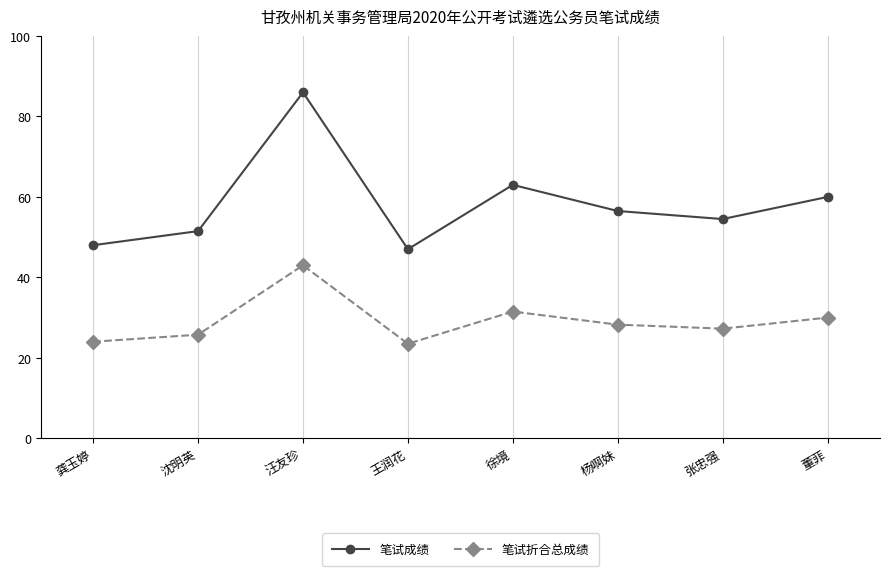

Between 龚玉婷 and 杨啊妹, which series saw the biggest shift?

笔试成绩